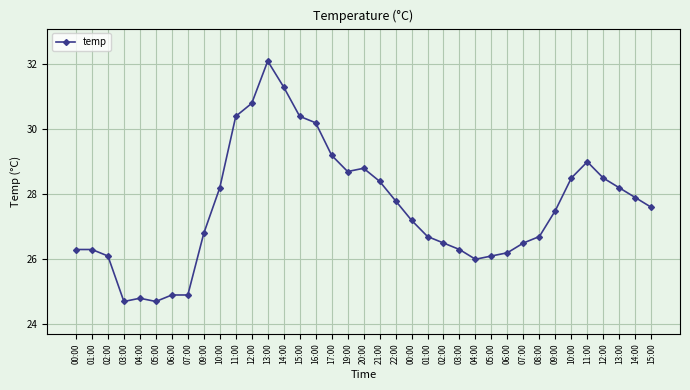

What is the change in value from 01:00 to 06:00?

-1.4